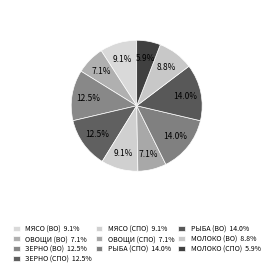

Is there any slice that represents more than half of the pie?

No